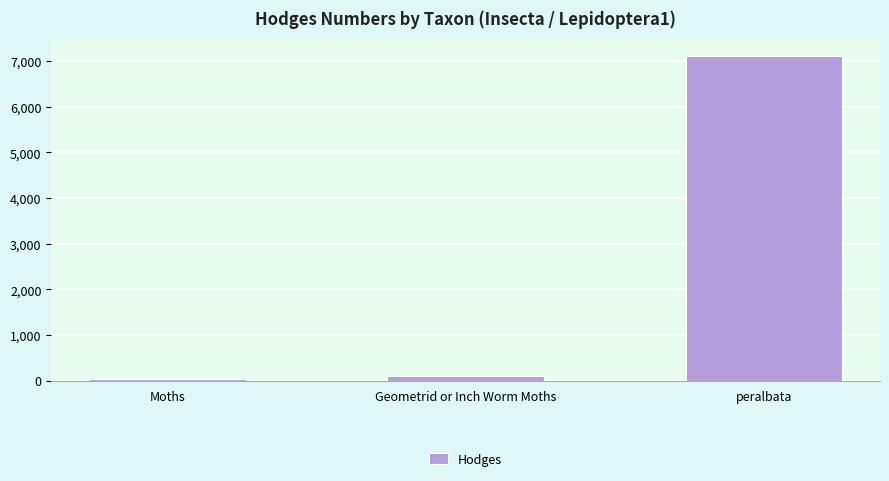

What is the average value?

2406.8